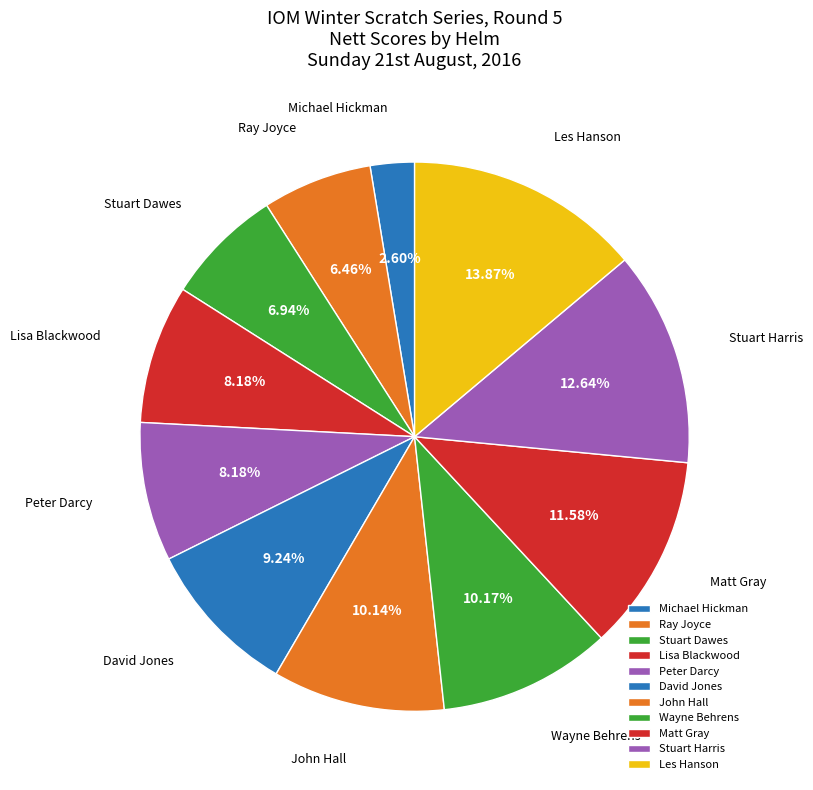

Count the number of slices in the pie.

11